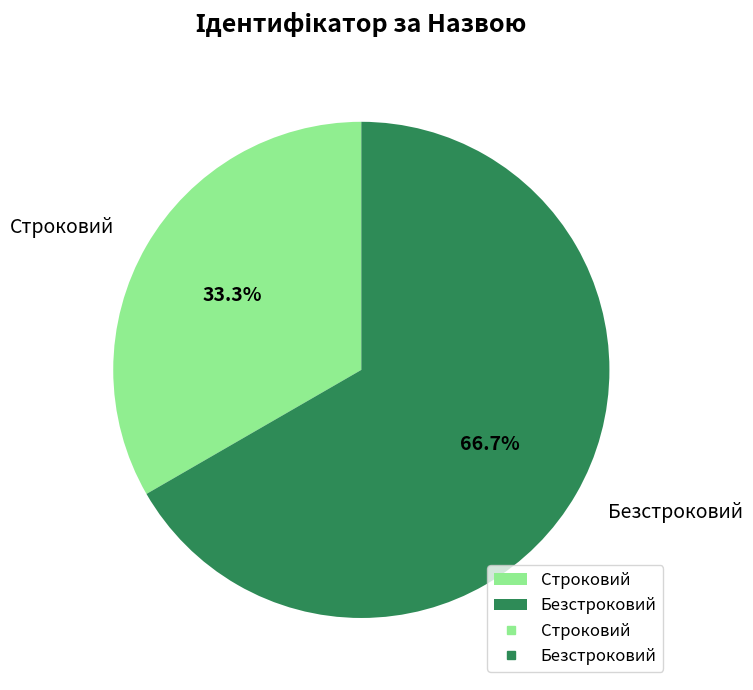

Count the number of slices in the pie.

2